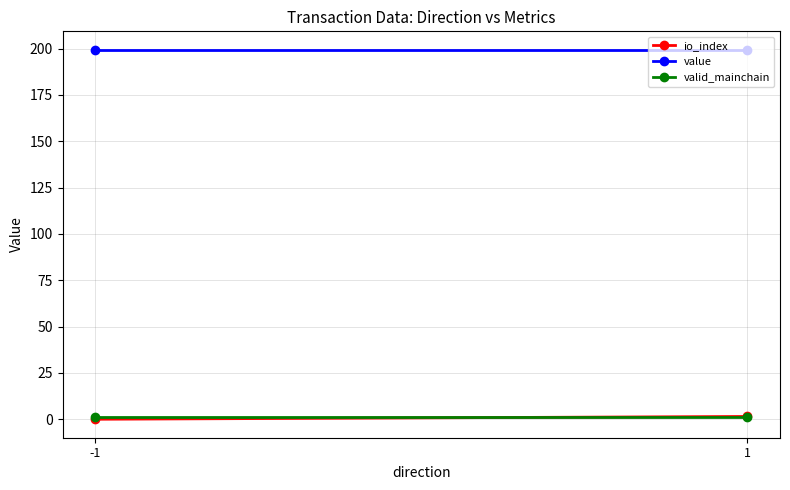

At which category is the sum across all series the highest?

1